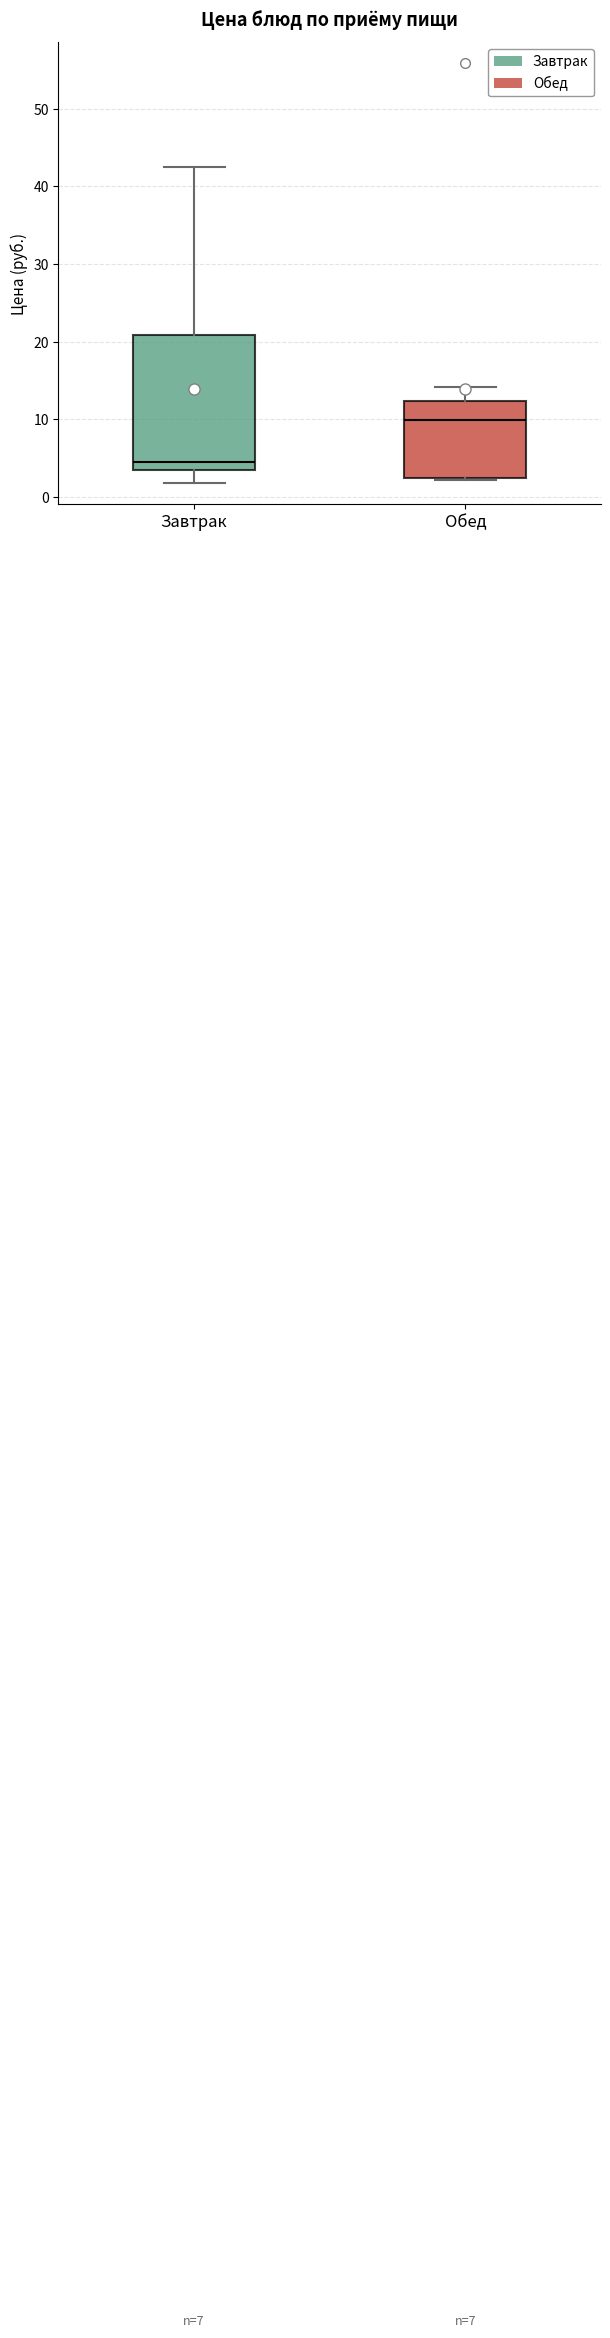

Where does the upper whisker of the box for Обед end on the y-axis? The values are not printed on the chart, so give them approximately, as read against the axis.

14